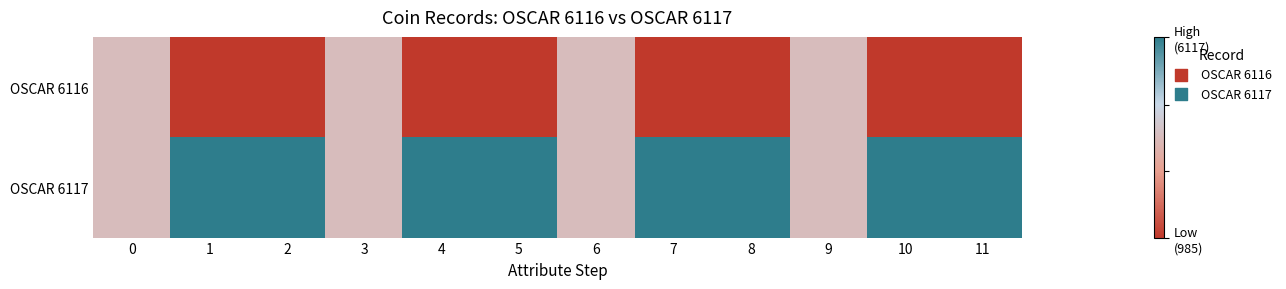

Which label corresponds to the largest value in the chart?

1